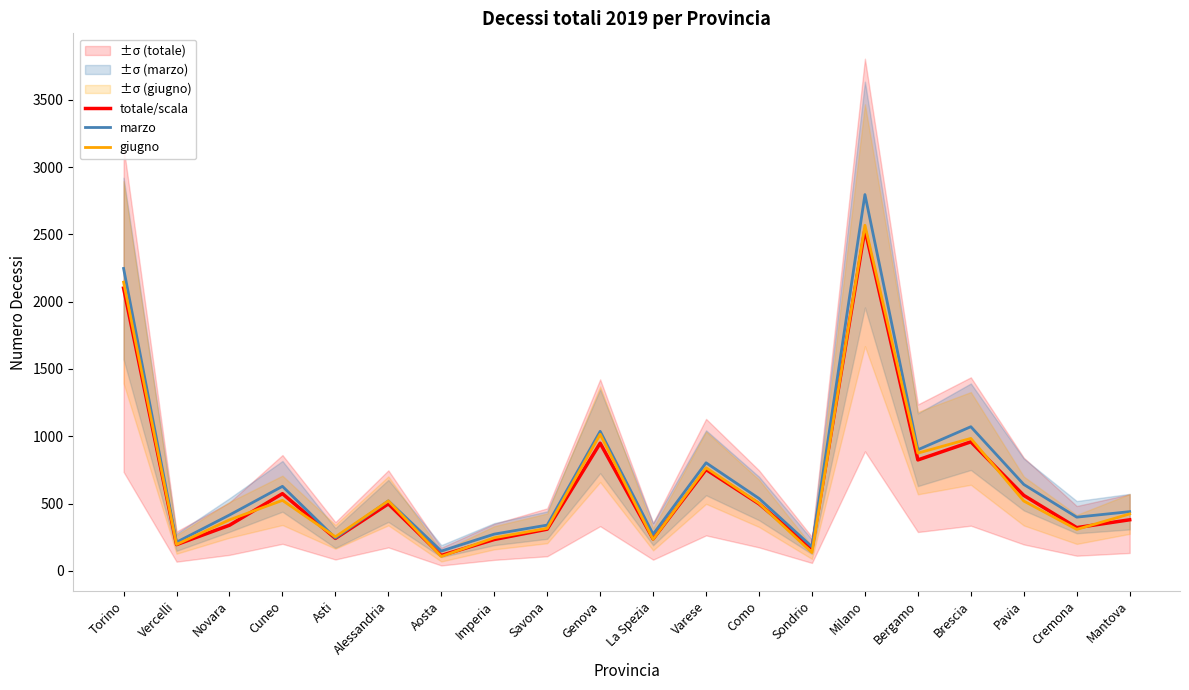

Reading left to right, what are all the values shown in this chart?

totale/scala: 2100.9	194.9	339.0	573.7	241.1	497.9	114.6	233.0	309.7	948.6	237.2	752.7	498.0	168.0	2537.2	824.3	958.6	560.6	321.2	379.5
marzo: 2247.0	213.0	415.0	628.0	244.0	520.0	147.0	273.0	340.0	1037.0	272.0	803.0	538.0	179.0	2796.0	900.0	1071.0	642.0	399.0	440.0
giugno: 2145.0	196.0	379.0	524.0	253.0	520.0	107.0	246.0	316.0	1015.0	234.0	766.0	502.0	136.0	2568.0	875.0	984.0	519.0	308.0	423.0